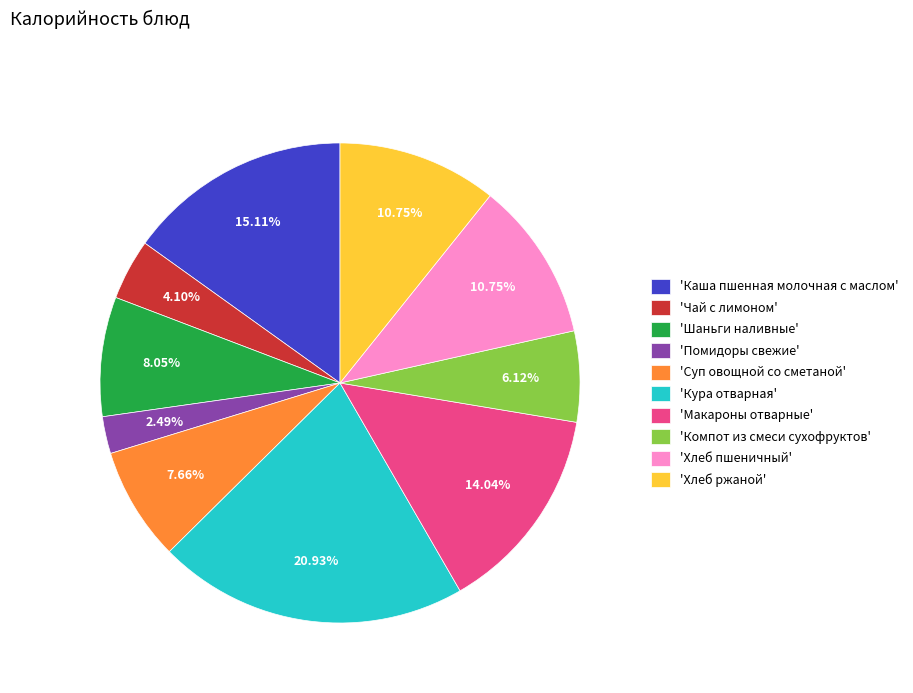

Which category has the smallest portion of the pie?

'Помидоры свежие'